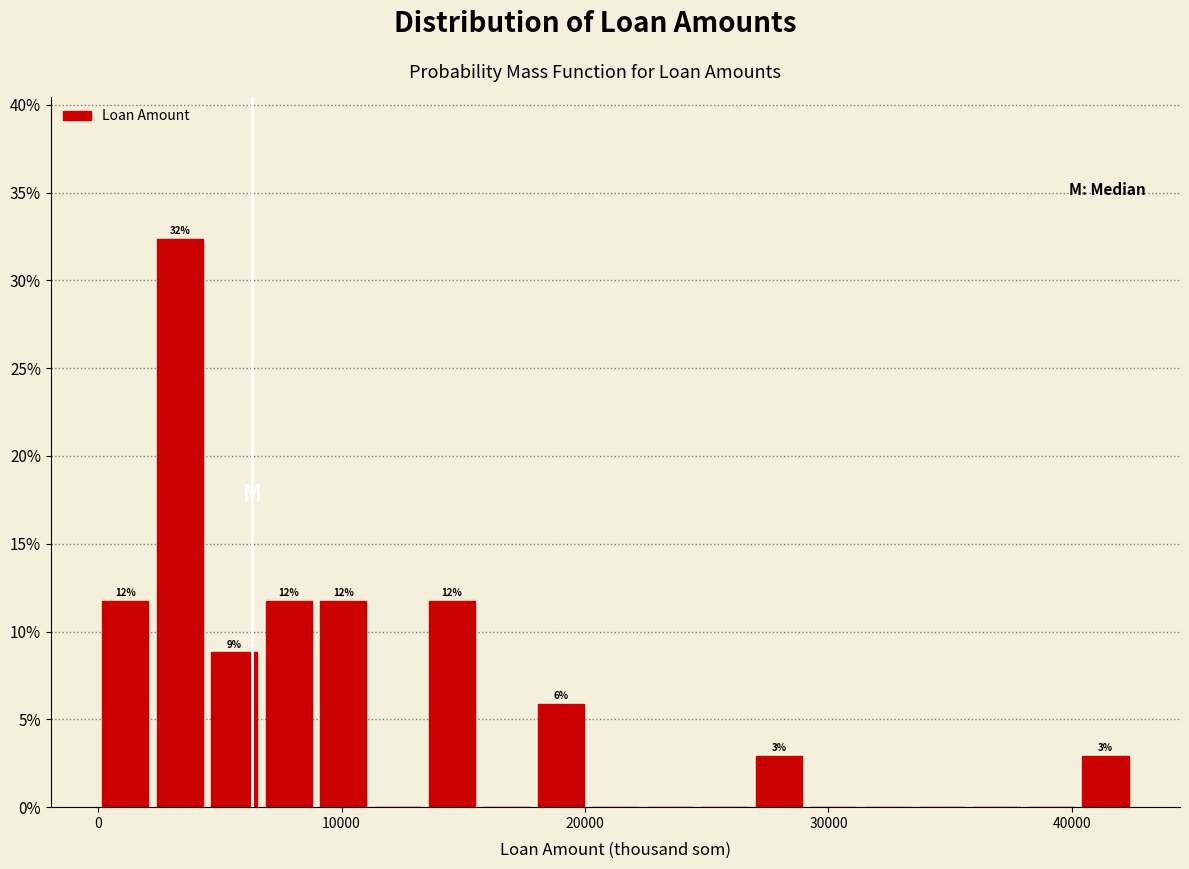

Read against the x-axis, roughly where is the centre of the tallest bar?

3000